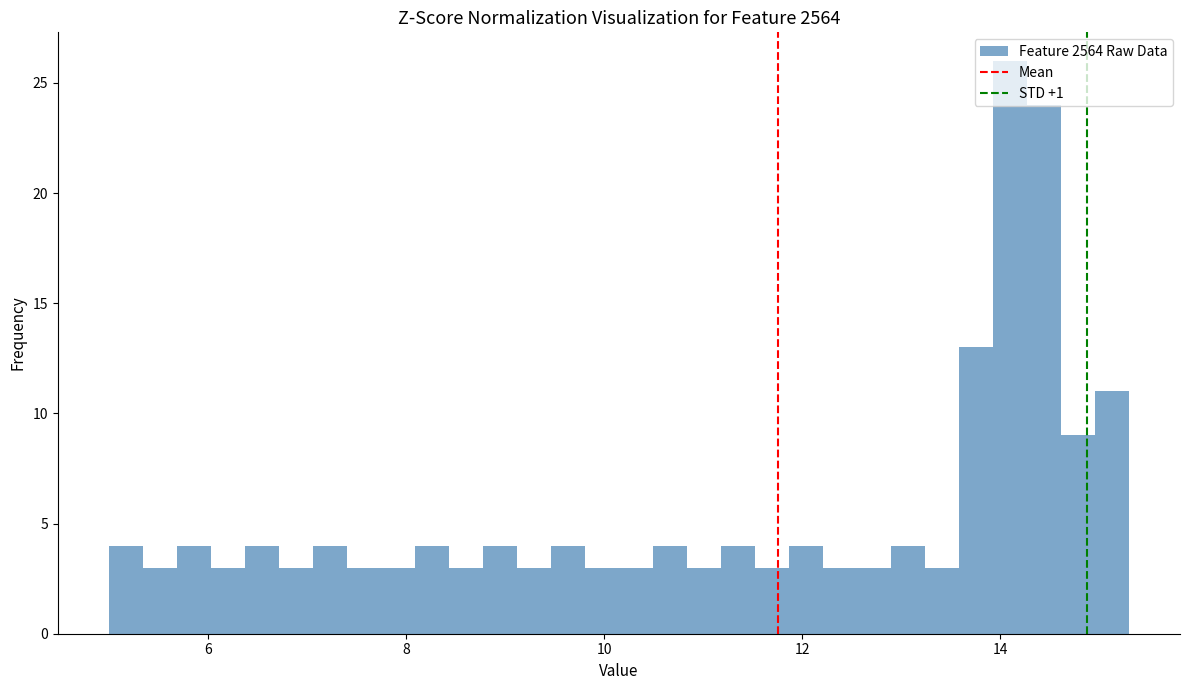

Around what value on the x-axis is the tallest bar? Give the approximate position of its centre, as read against the axis.

14.0